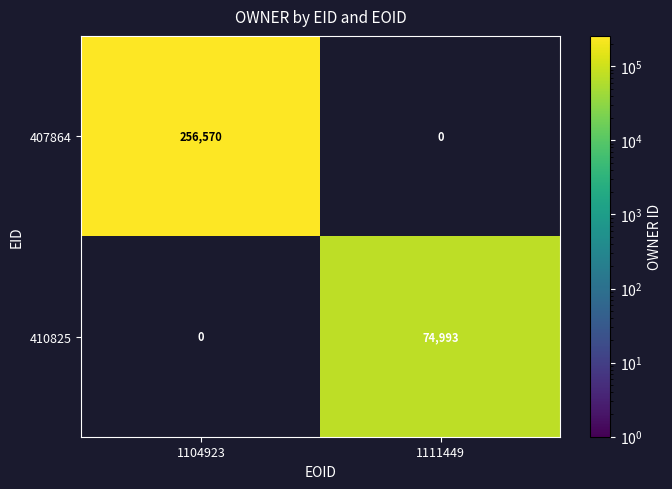

Rank the series by their maximum value, from highest to lowest.

407864, 410825